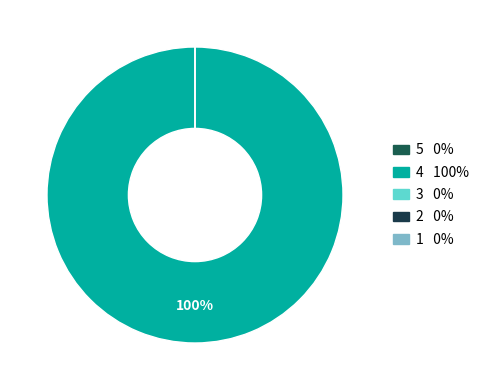

How many slices are in this pie chart?

5